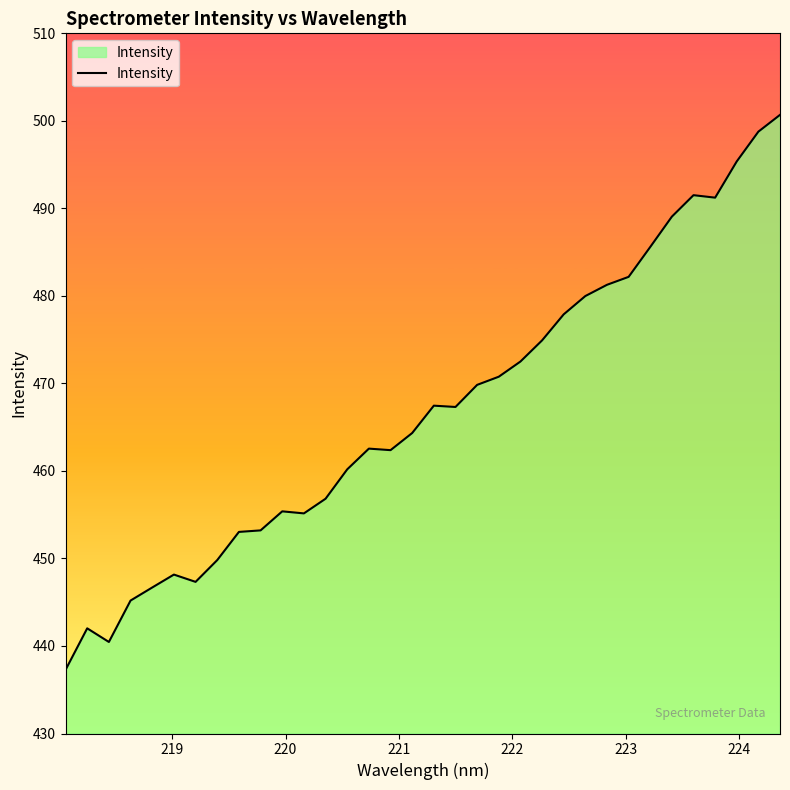

What is the smallest value displayed?

437.3